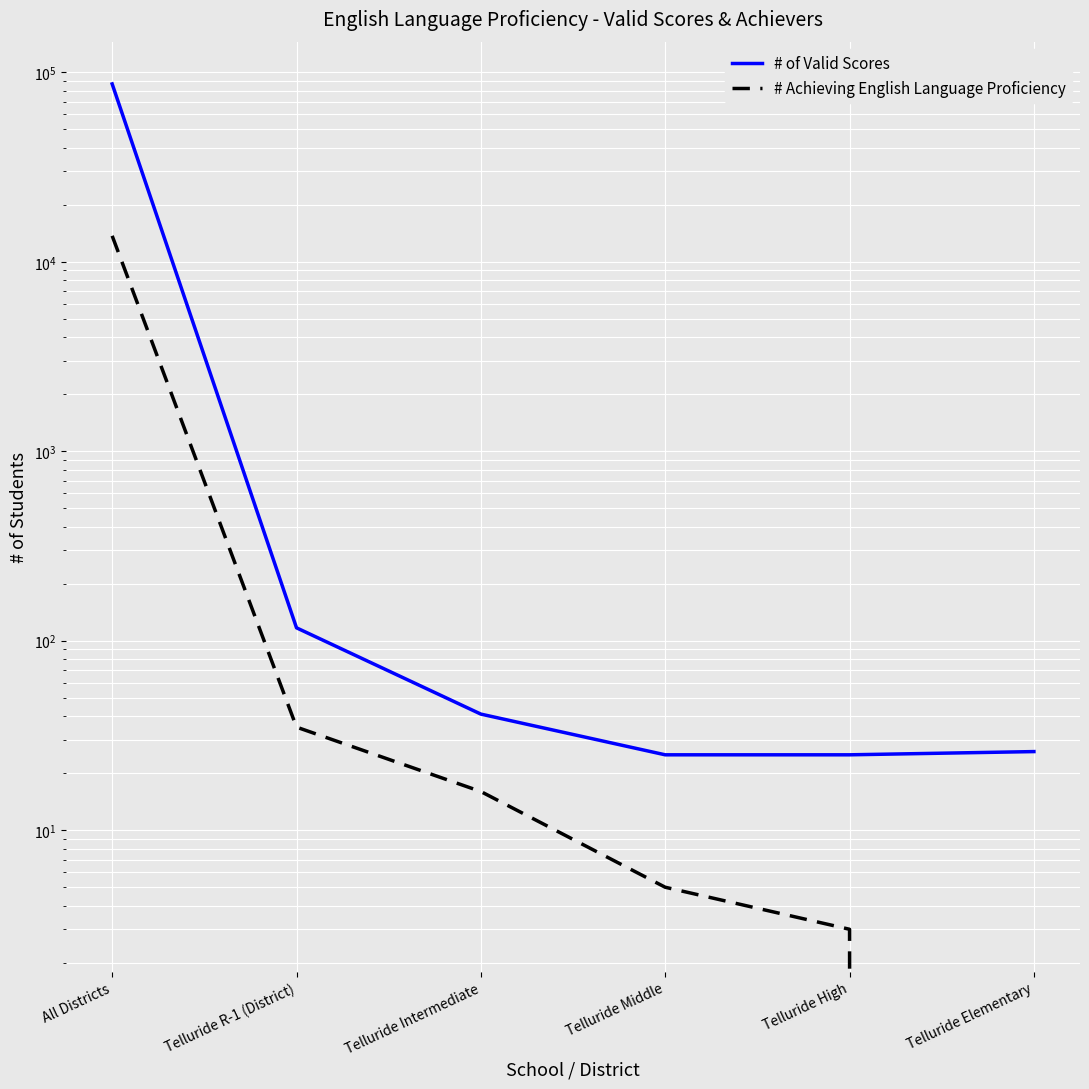

How many data points in # of Valid Scores are less than 41?

3